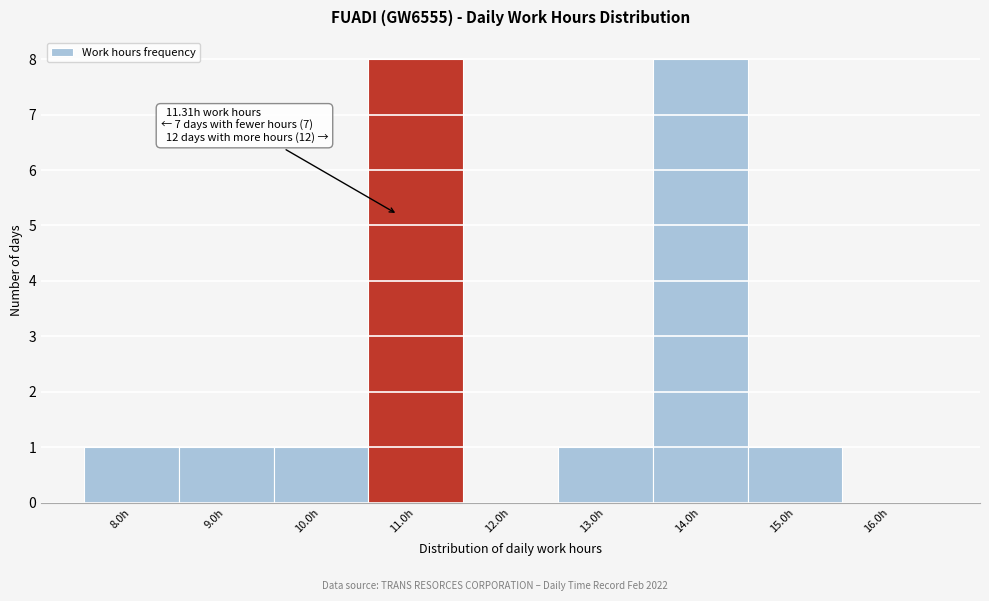

Reading right to left, what are all the values shown in this chart?

16.0h=0	15.0h=1	14.0h=8	13.0h=1	12.0h=0	11.0h=8	10.0h=1	9.0h=1	8.0h=1